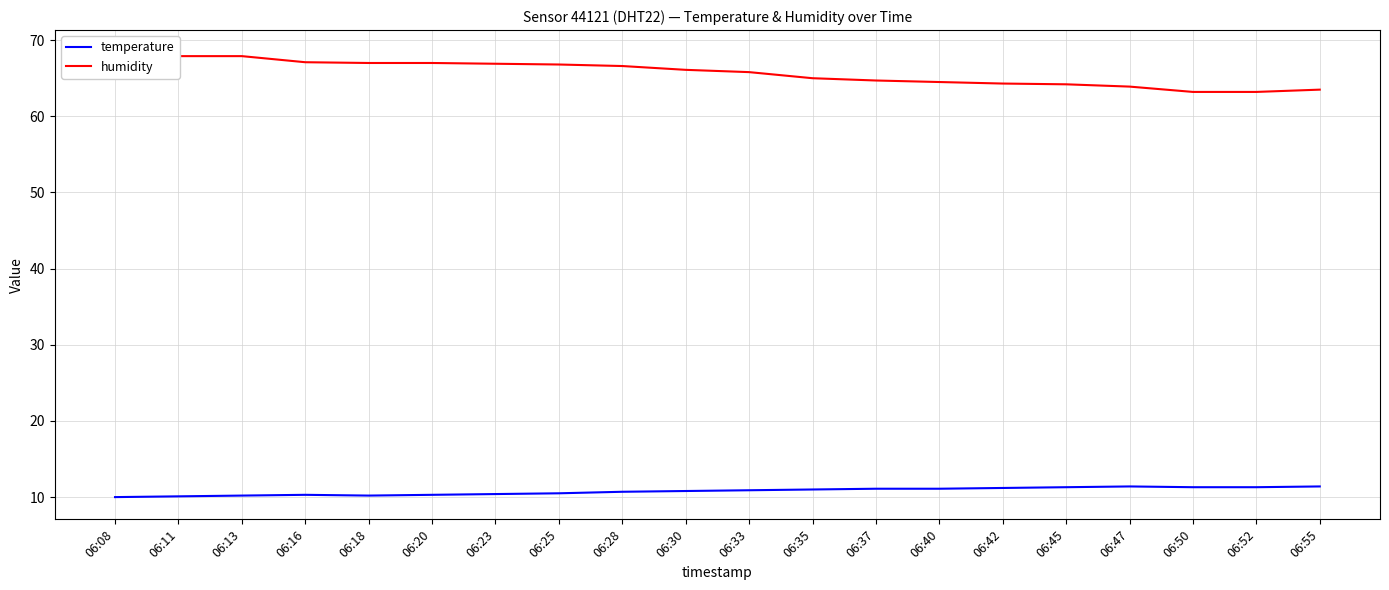

Is it true that temperature equals 10.3 at 06:16?

True